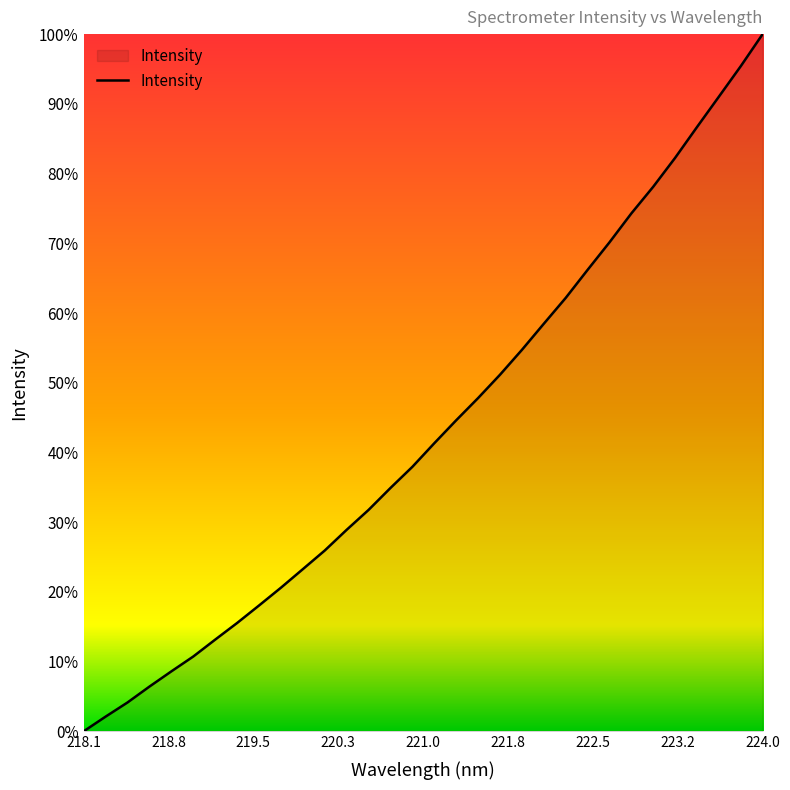

True or false: there are more than 2 points higher than both neighbors.

False